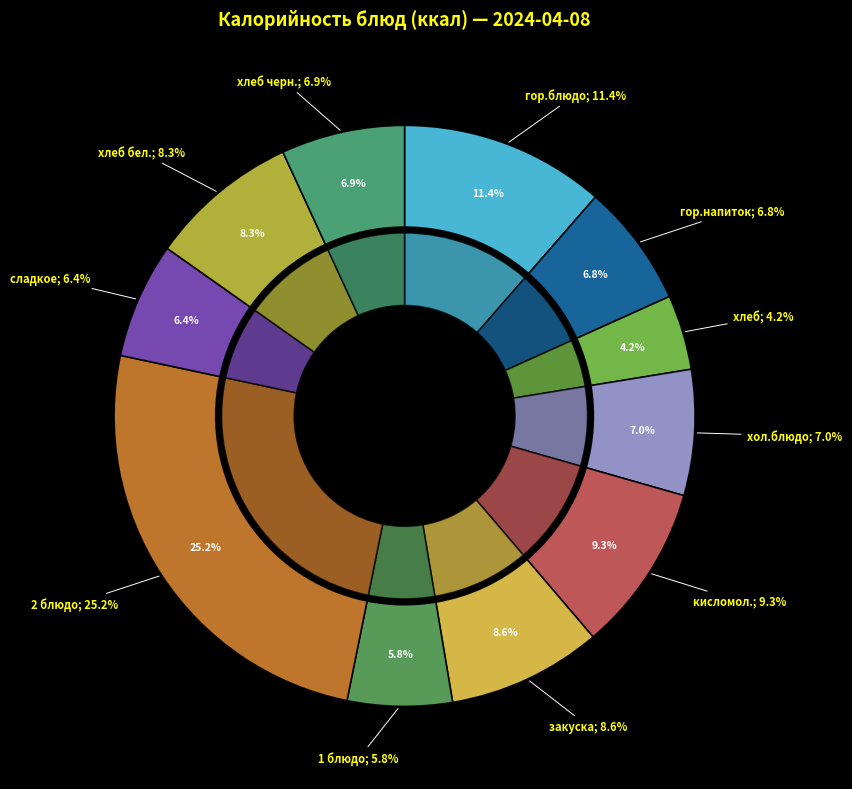

Is it true that хлеб бел. is 8% of the pie?

True